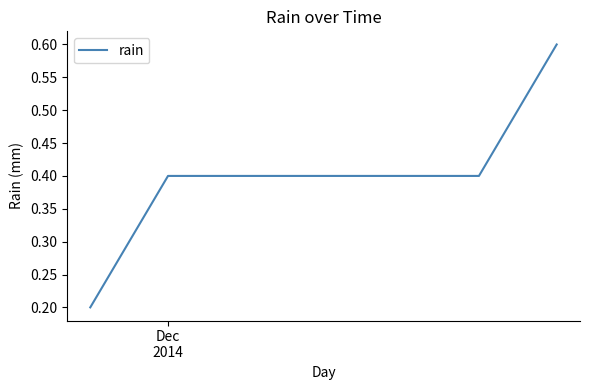

Does the chart display data point markers on the line(s)?

No